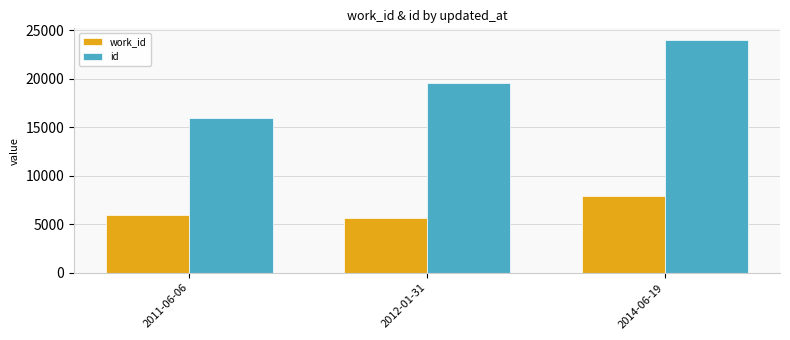

How many work_id values are between 5642 and 7934?

3